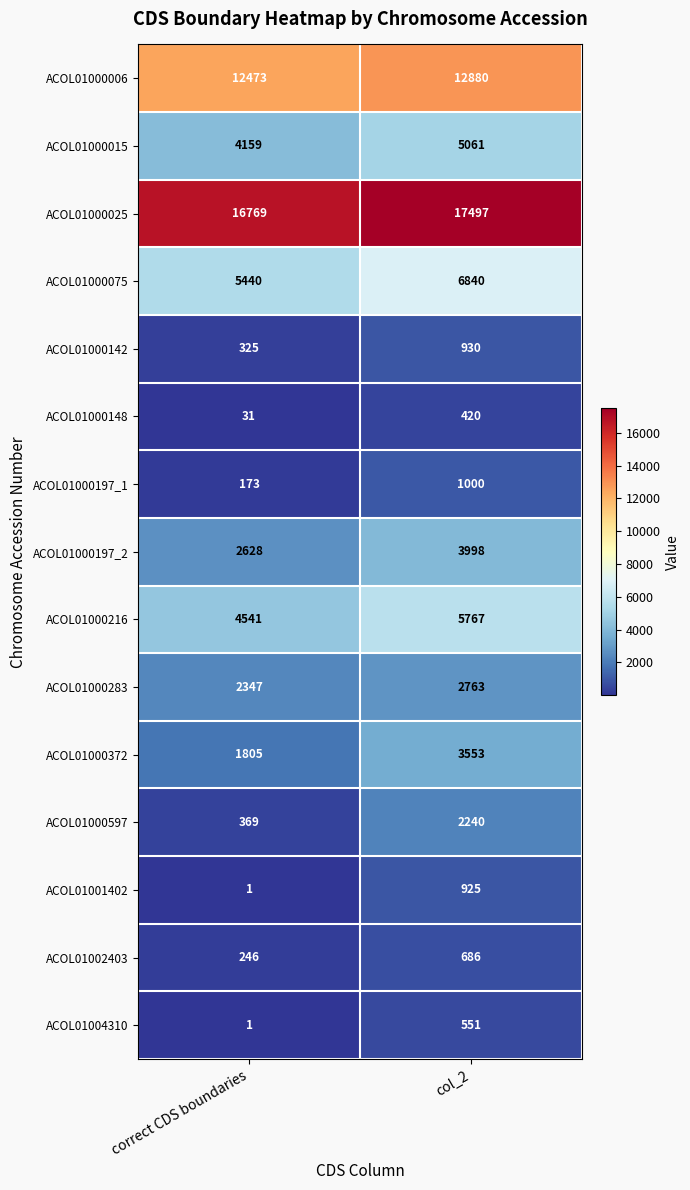

How many distinct data groups are displayed?

15